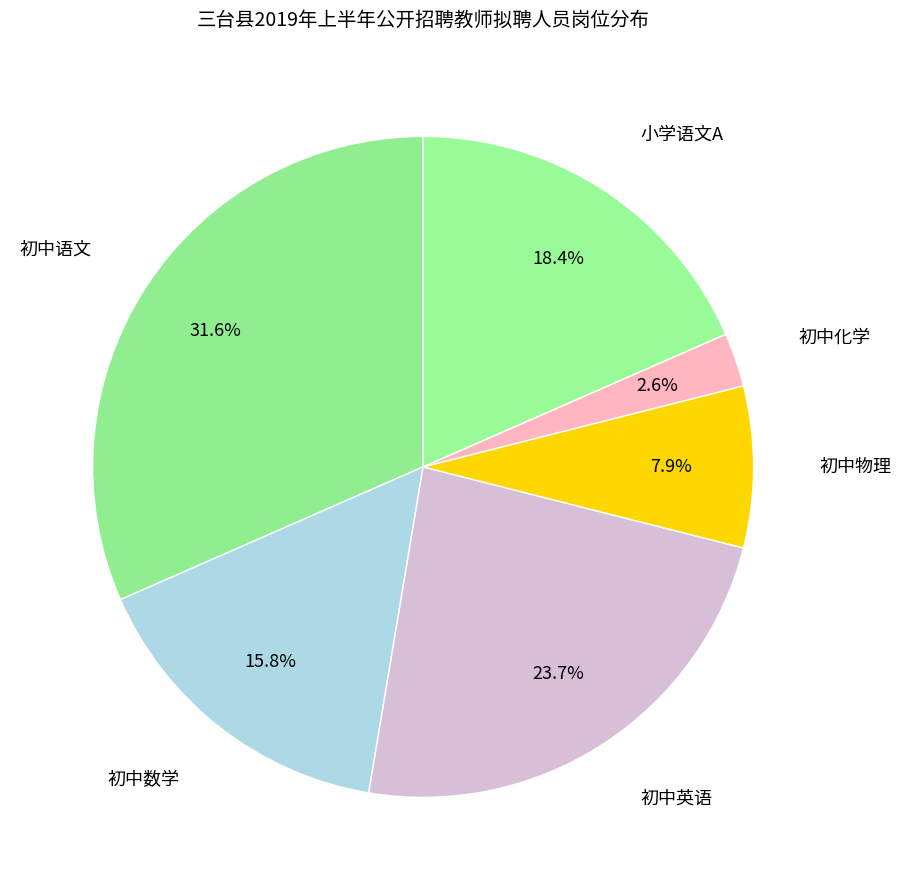

To the nearest percent, what percentage of the pie is 初中化学?

3%